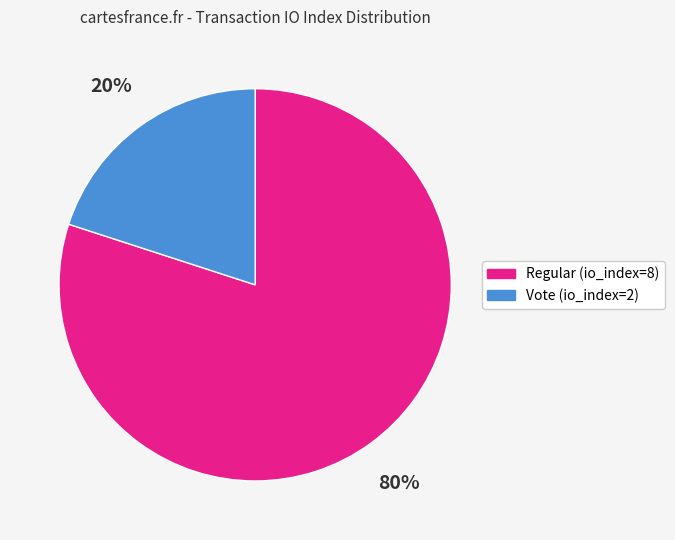

To the nearest percent, what is the difference between the Vote (io_index=2) and Regular (io_index=8) slice percentages?

60%